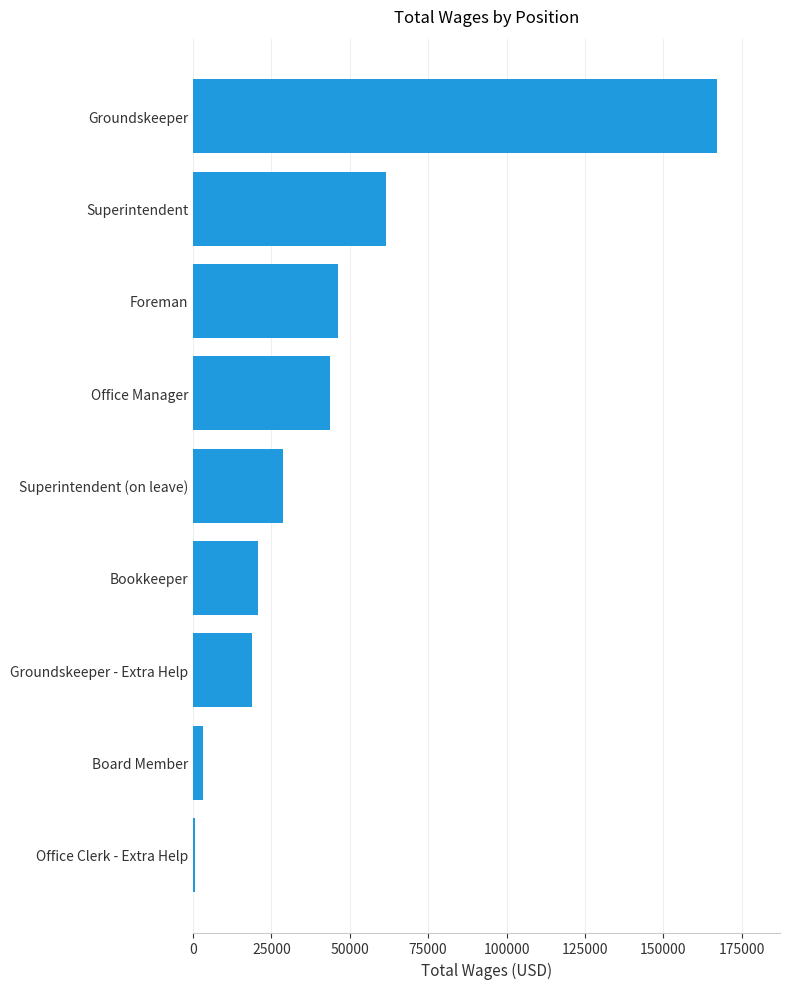

Where is the data nearest to the value 83851?

Superintendent